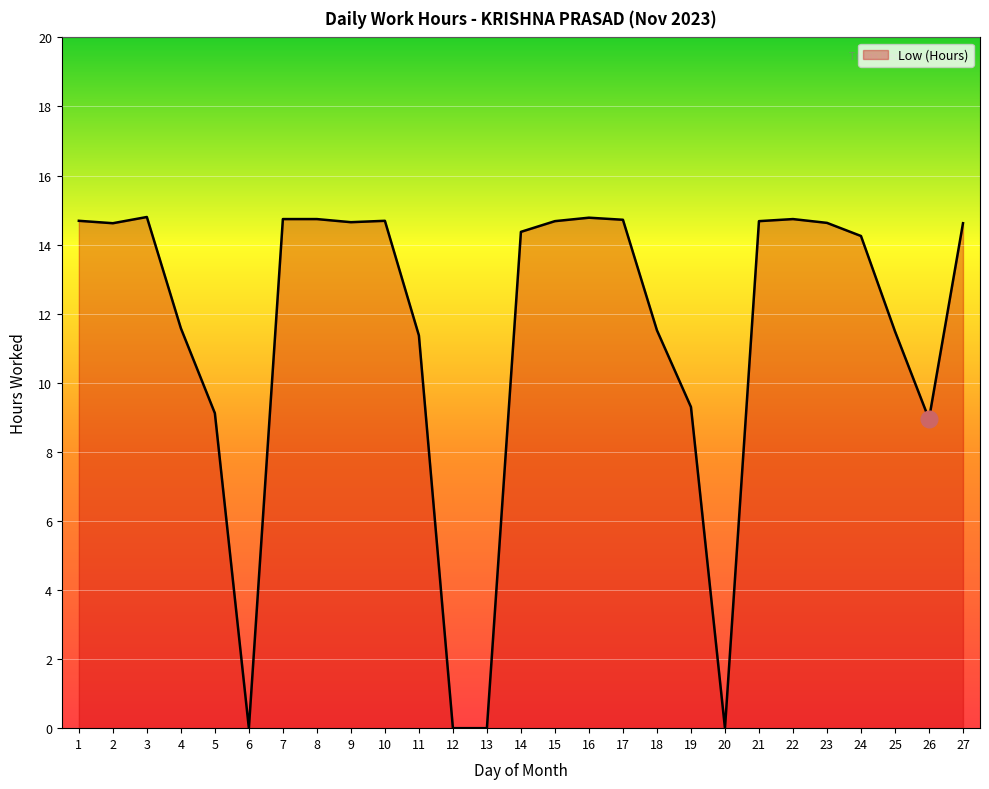

What is the ratio of the value at 22 to the value at 9?

1.0